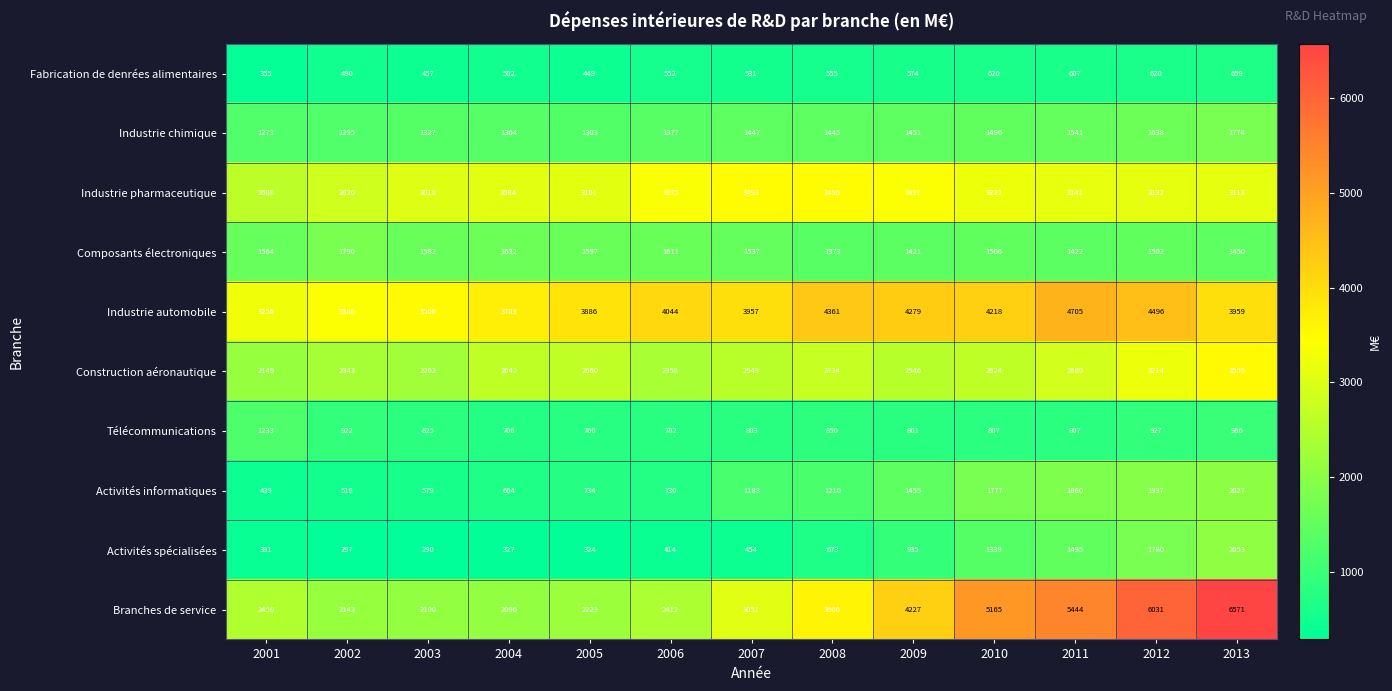

At which category is the sum across all series the highest?

2013